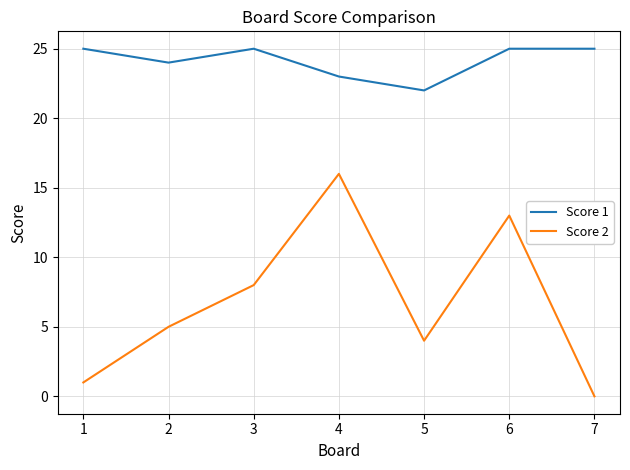

Between 3 and 5, which series saw the biggest shift?

Score 2